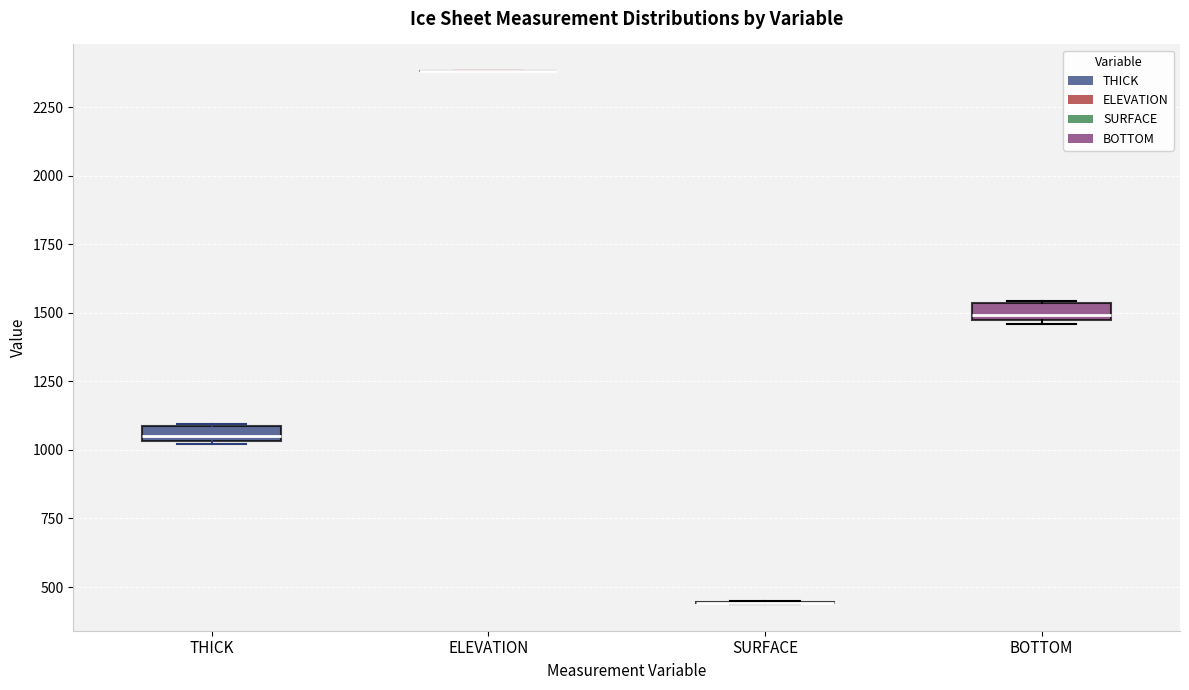

Where is the lower edge of the box for THICK on the y-axis? The values are not printed on the chart, so give them approximately, as read against the axis.

1050